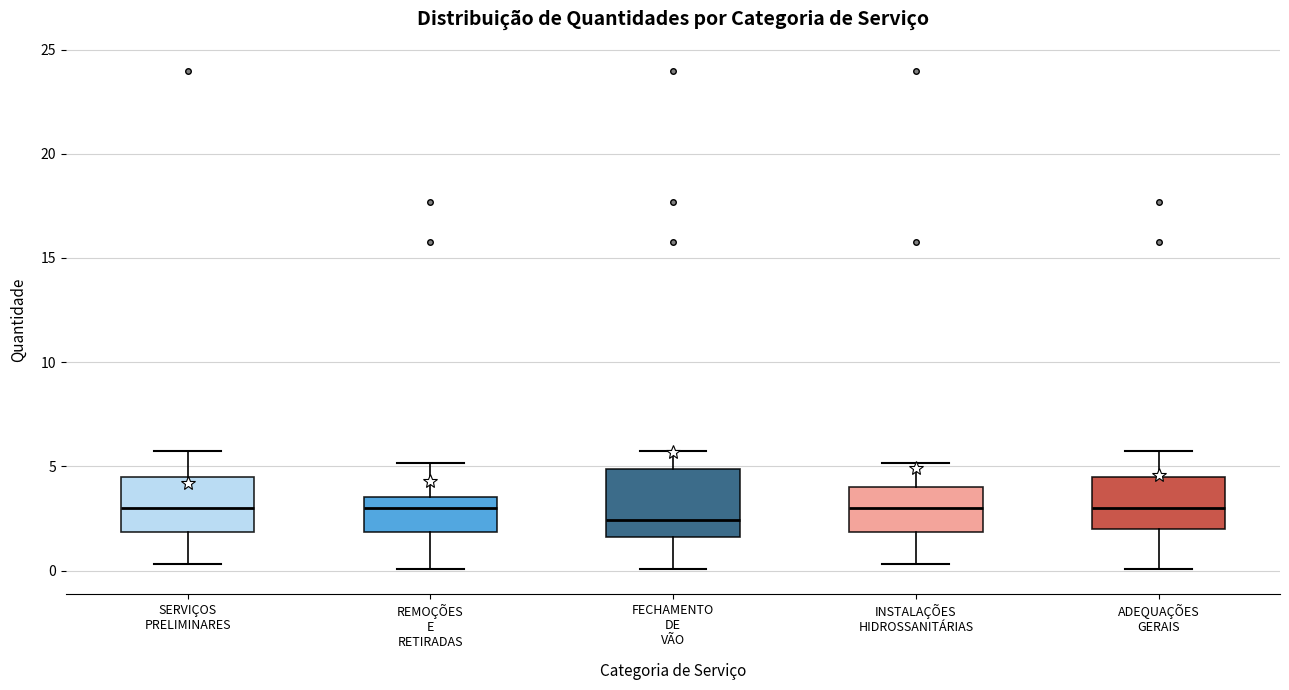

Reading left to right, transcribe this box plot: for each box, give where its median line is, the range the box spans, and where its two whiskers end, as read against the y-axis. The values are not printed on the chart, so give them approximately, as read against the axis.

SERVIÇOS PRELIMINARES: median 3.0, box 2.0 to 4.5, whiskers 0.5 to 5.5
REMOÇÕES E RETIRADAS: median 3.0, box 2.0 to 3.5, whiskers 0.0 to 5.0
FECHAMENTO DE VÃO: median 2.5, box 1.5 to 5.0, whiskers 0.0 to 5.5
INSTALAÇÕES HIDROSSANITÁRIAS: median 3.0, box 2.0 to 4.0, whiskers 0.5 to 5.0
ADEQUAÇÕES GERAIS: median 3.0, box 2.0 to 4.5, whiskers 0.0 to 5.5